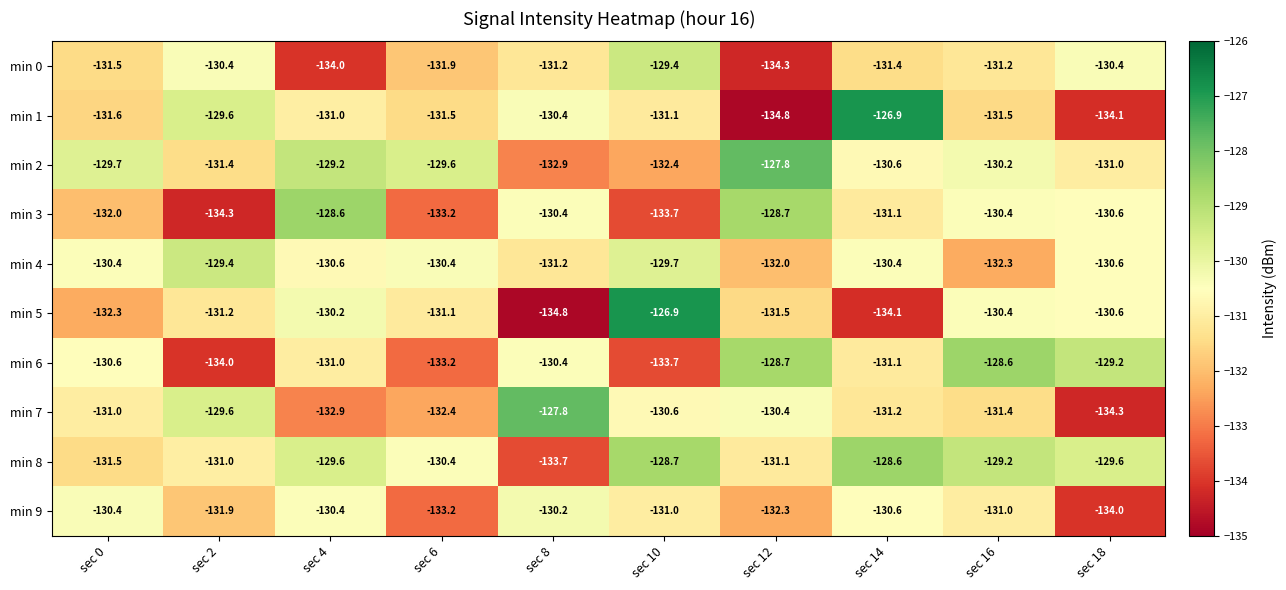

Which series has the largest total across all categories?

min 8